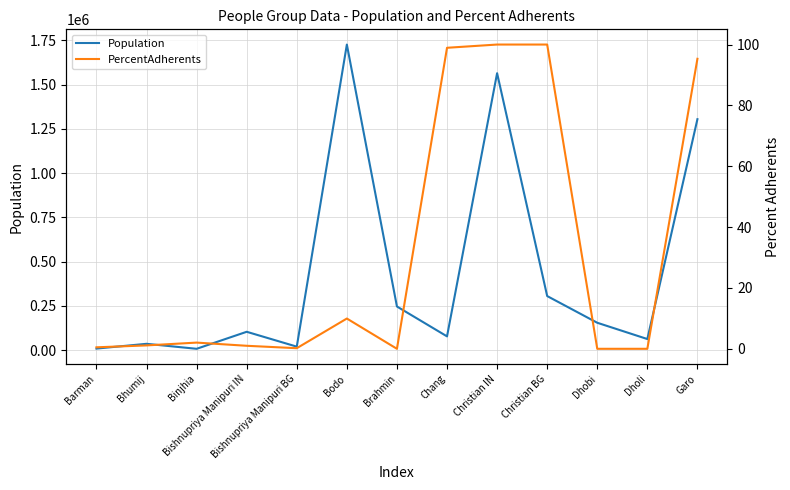

At which category is the sum across all series the highest?

Bodo